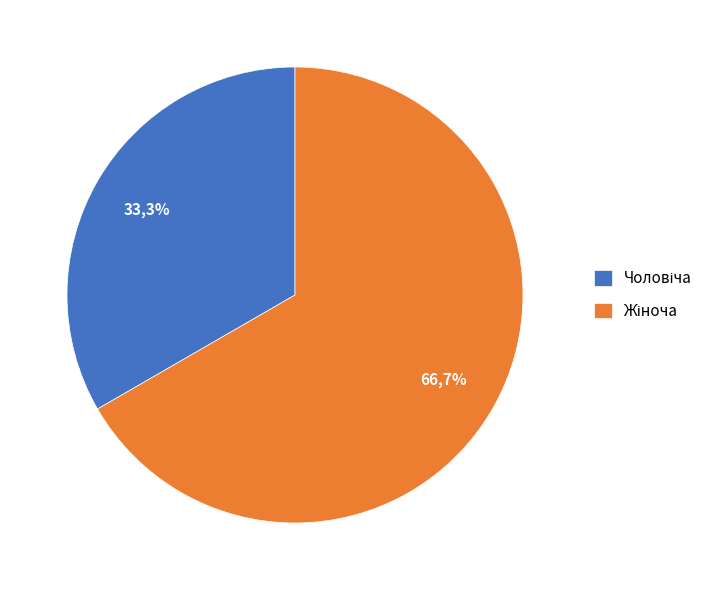

What is the change in value from Чоловіча to Жіноча?

+1